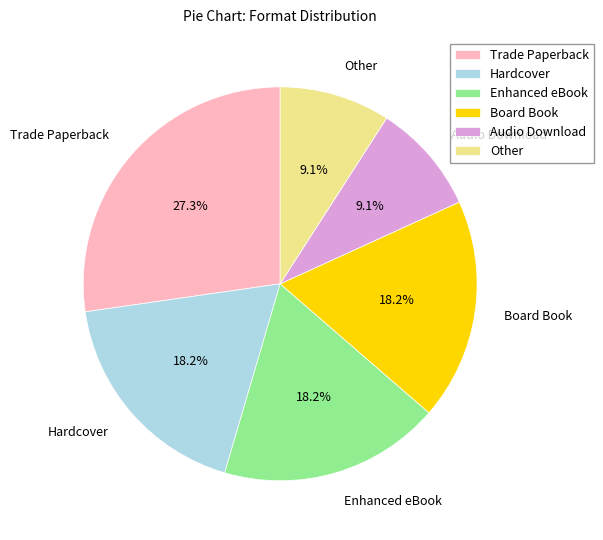

How many segments does this pie chart have?

6